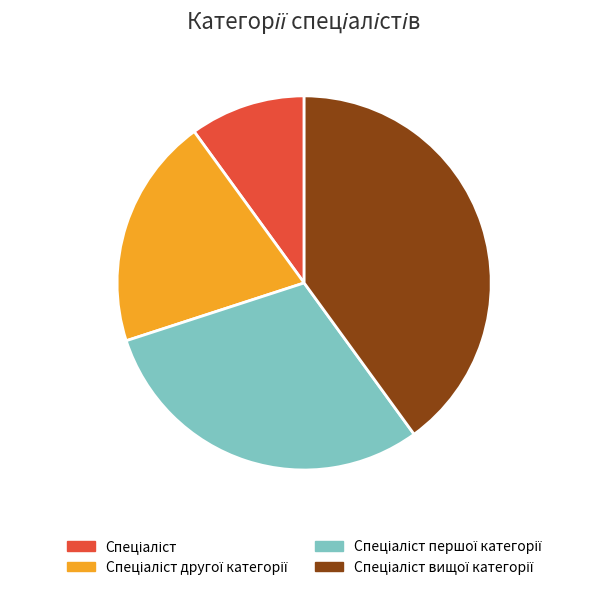

To the nearest percent, what is the difference between the largest and smallest slice percentages?

30%